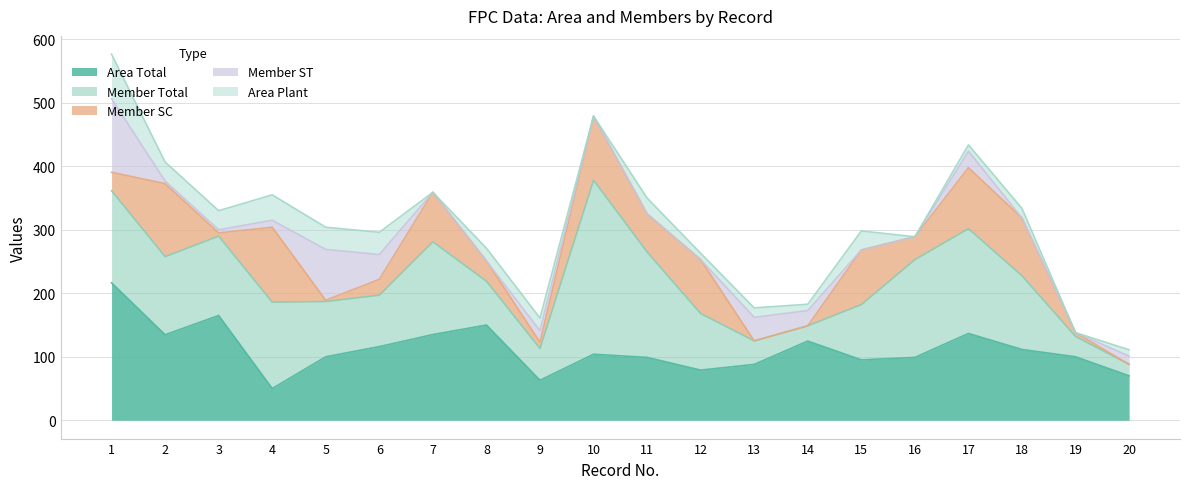

True or false: Area Plant and Member Total intersect in this chart.

False